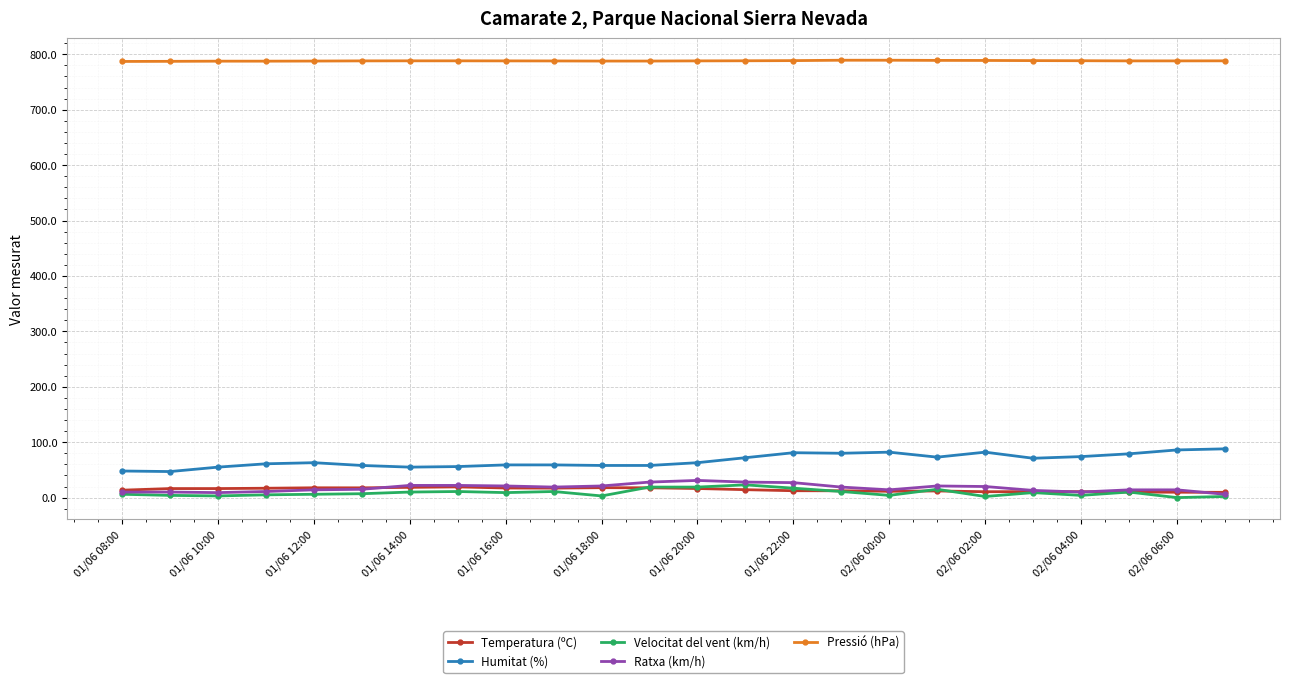

True or false: Humitat (%) has more than 0 interior local peaks.

True